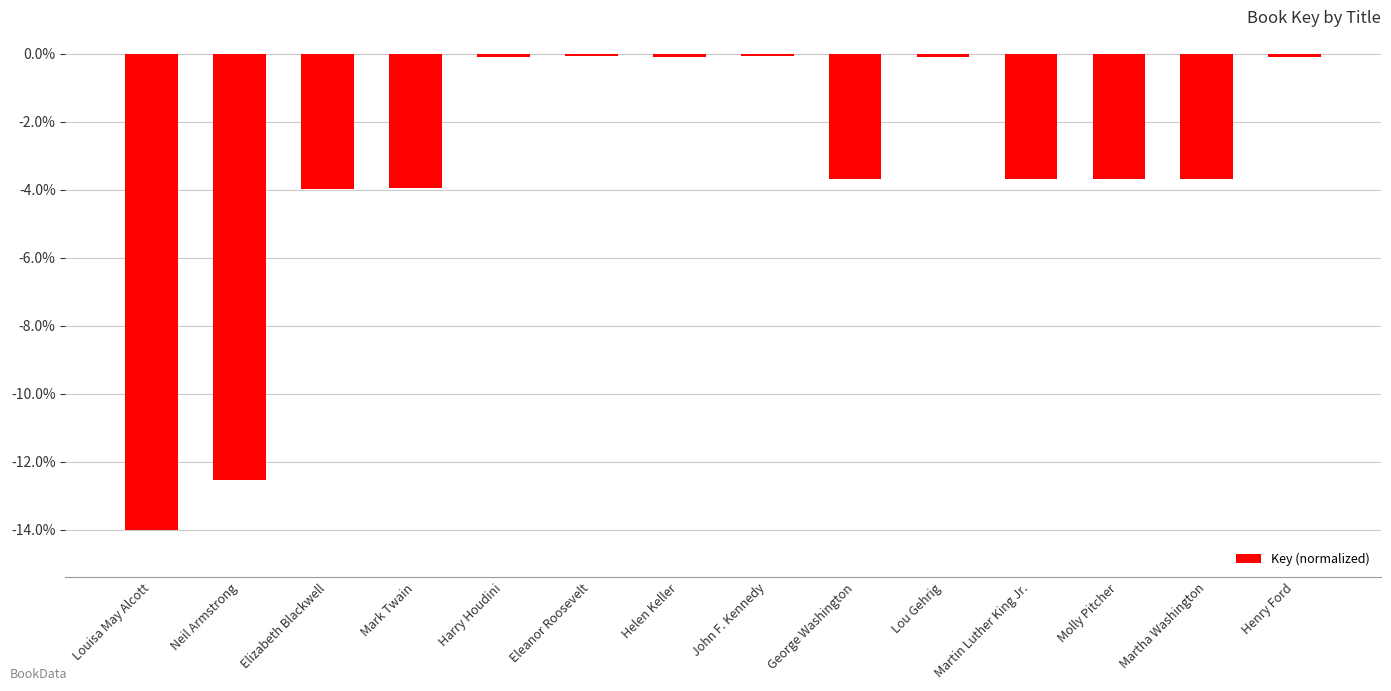

Is it true that the value at Molly Pitcher is -3.7?

True